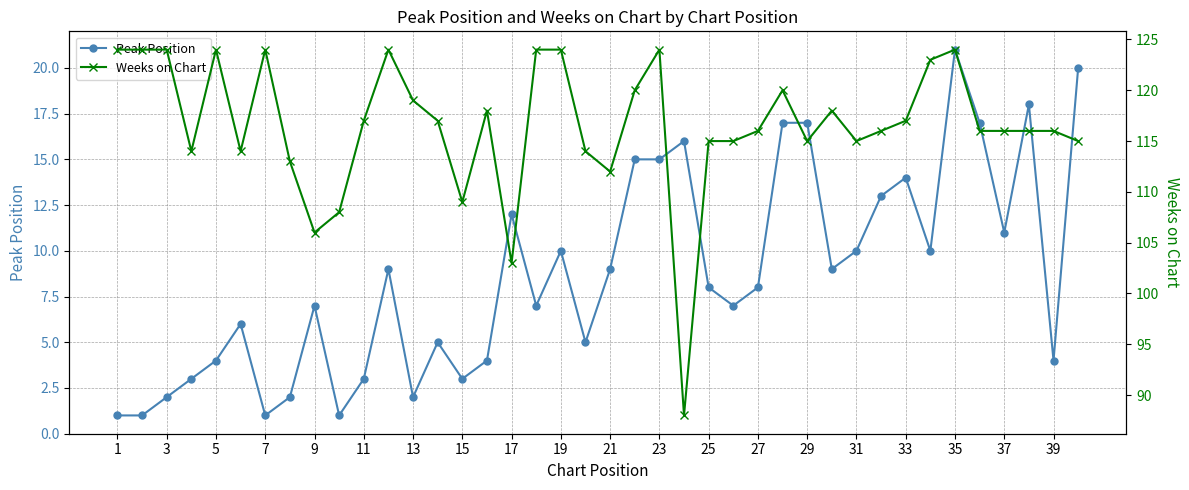

The Peak Position series shows 3 at 5. True or false?

False